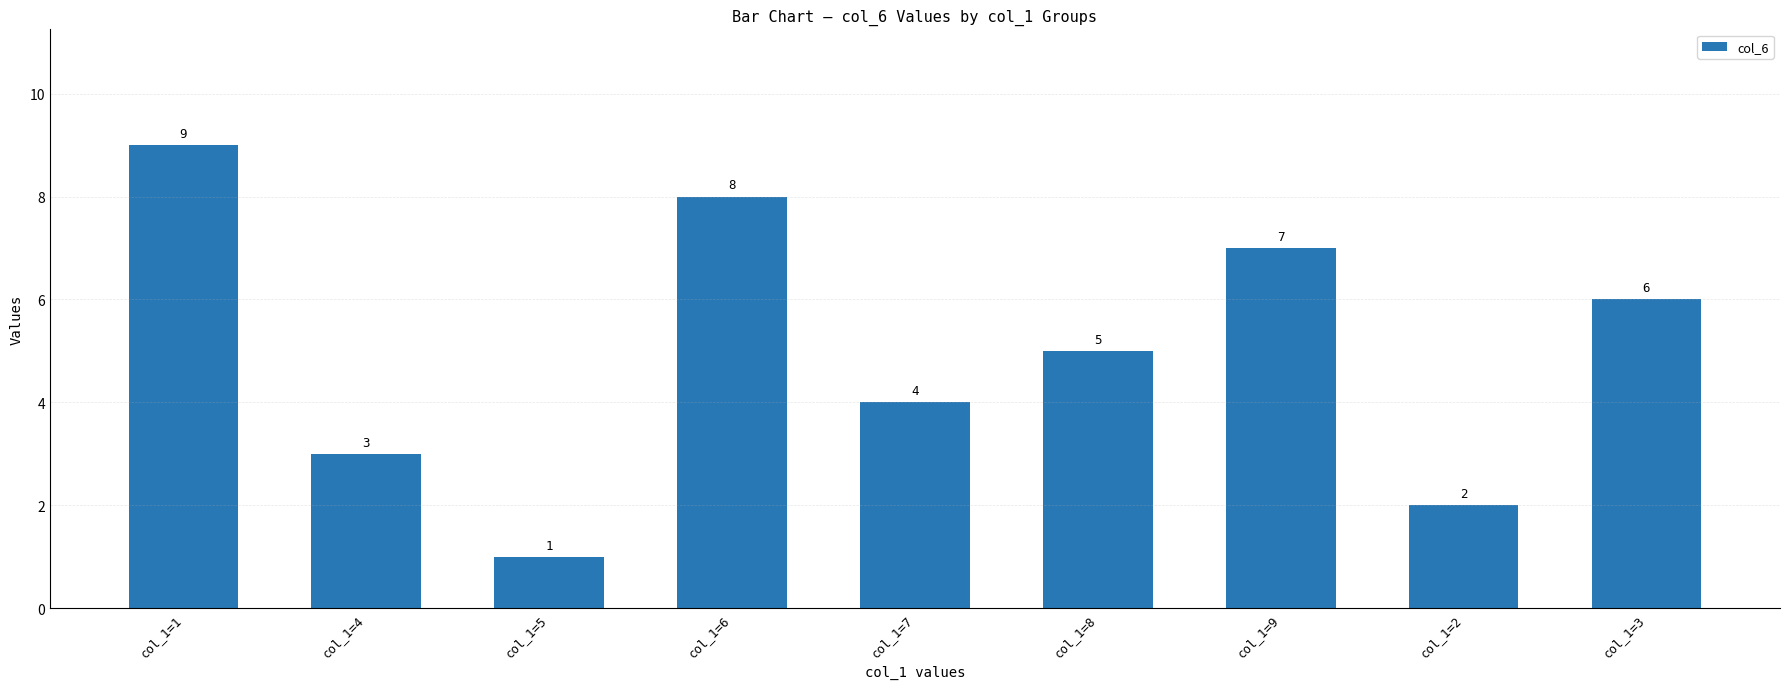

Reading left to right, what are all the values shown in this chart?

9	3	1	8	4	5	7	2	6